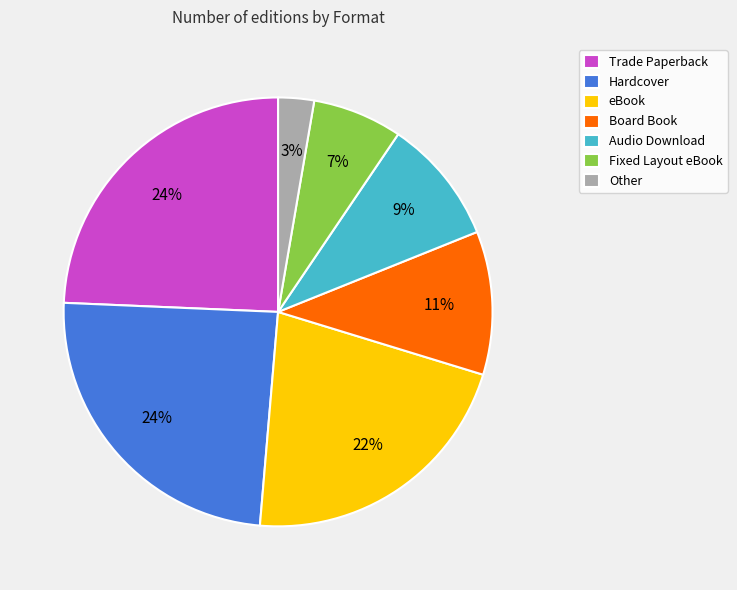

Do Board Book and Fixed Layout eBook together represent more than half of the pie?

No